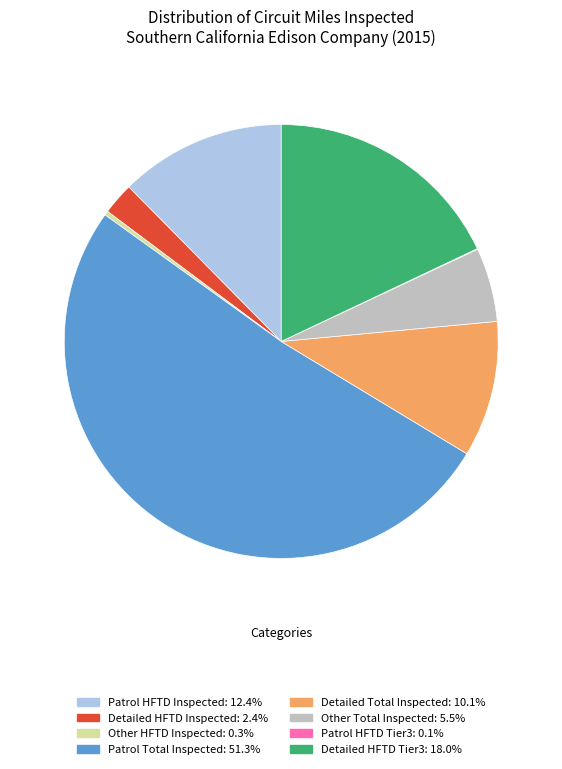

Is there a majority slice in this chart?

Yes